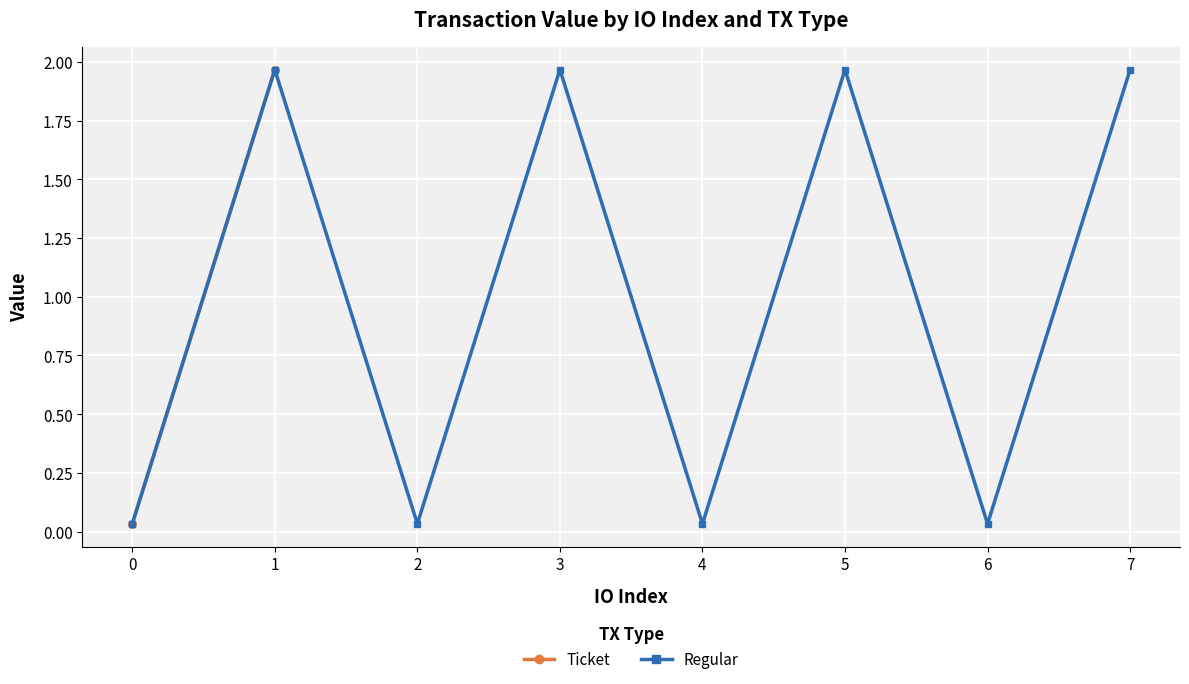

The value of Regular at 1 is 3.3. True or false?

False